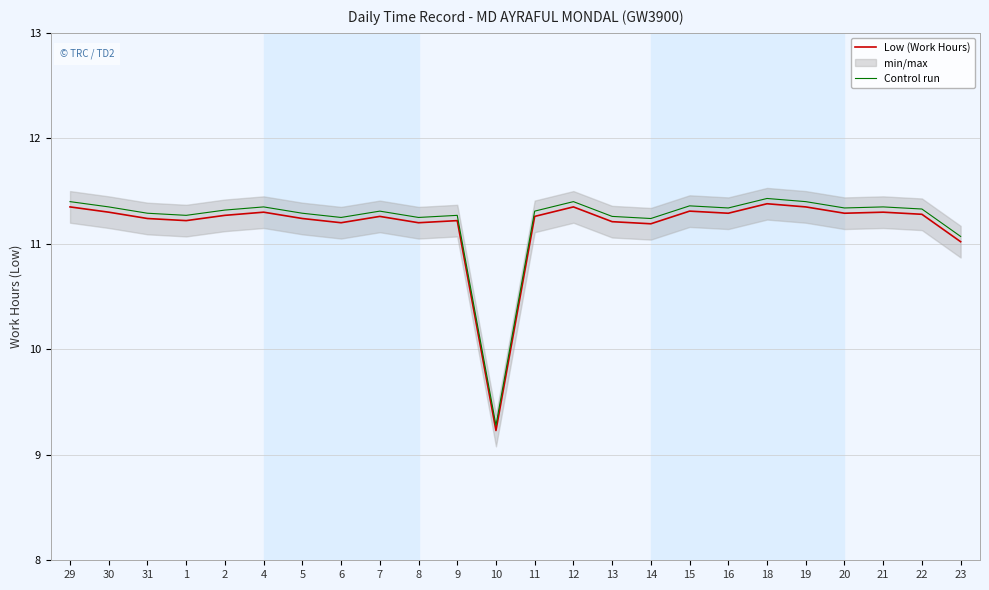

List the labels in order of Low (Work Hours) value, largest first.

18, 29, 12, 19, 15, 30, 4, 21, 16, 20, 22, 2, 7, 11, 31, 5, 1, 9, 13, 6, 8, 14, 23, 10